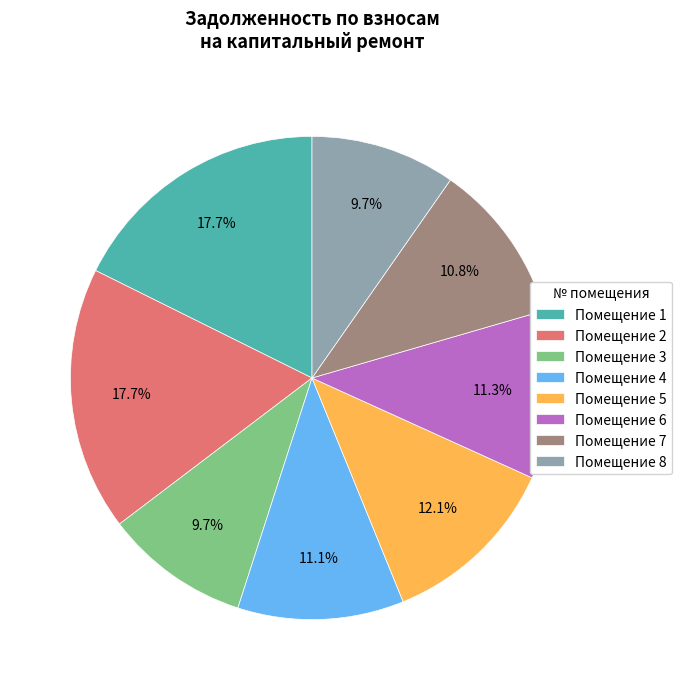

Does Помещение 5 represent more than half of the total?

No